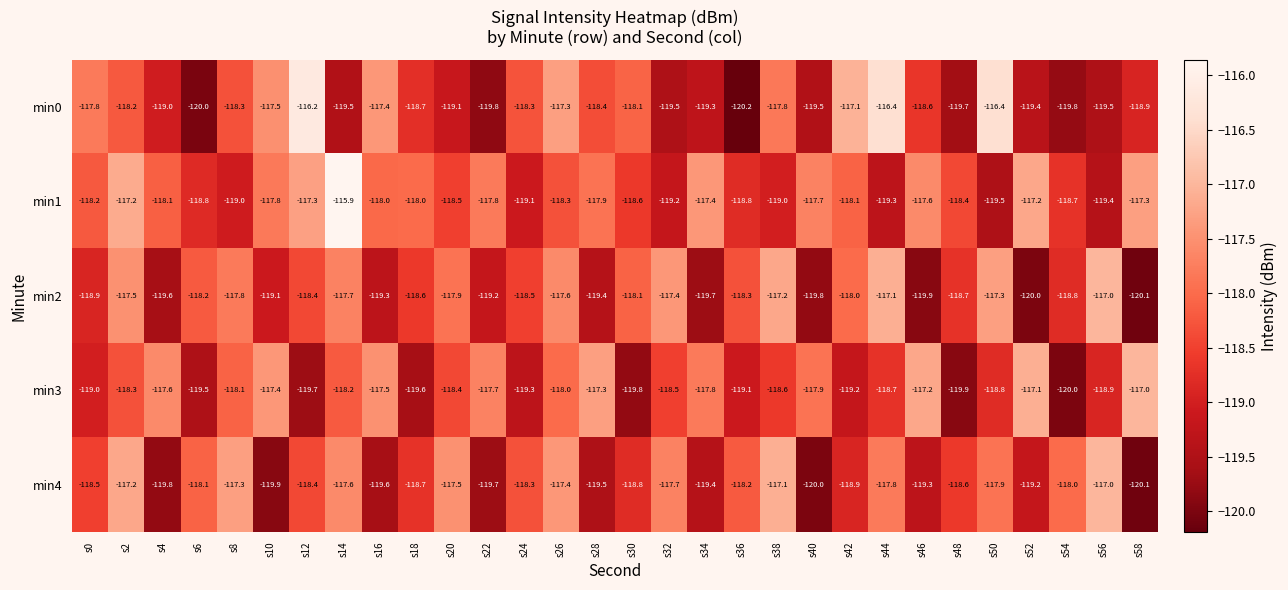

What is the difference between the highest and lowest values at s6?

1.9